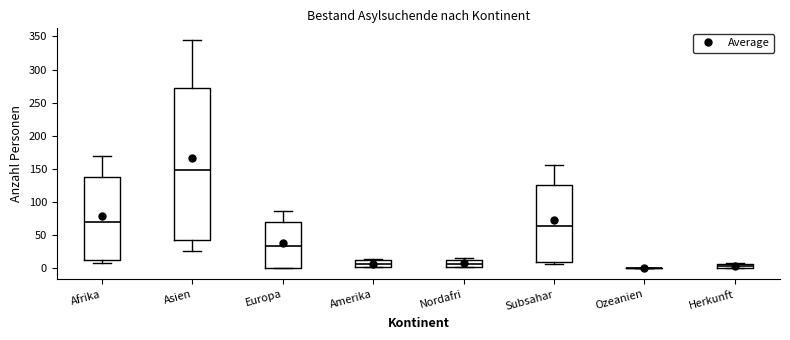

Comparing the boxes themselves (not the whiskers), which one is the tallest?

Asien